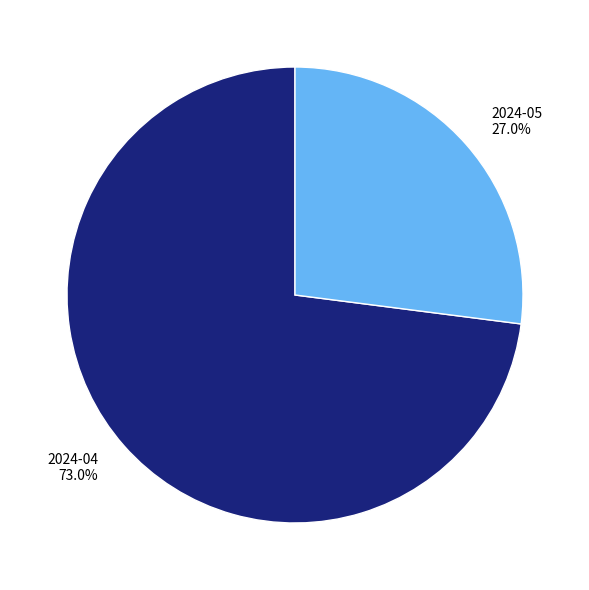

Does 2024-05 account for over 50% of the chart?

No